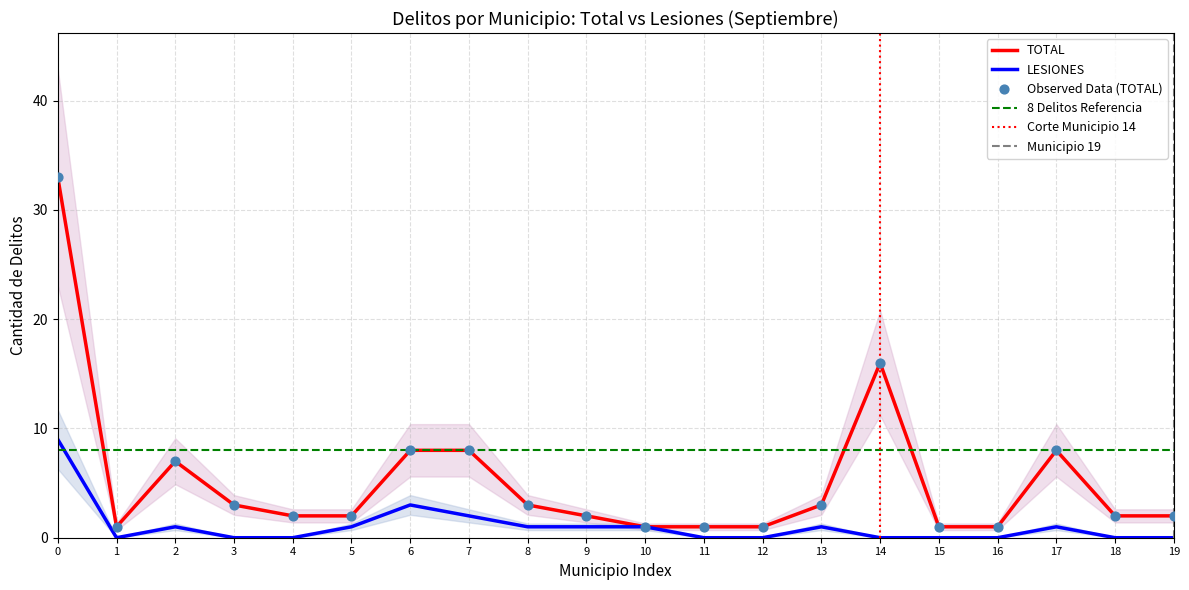

Which series reaches the maximum Y coordinate?

TOTAL